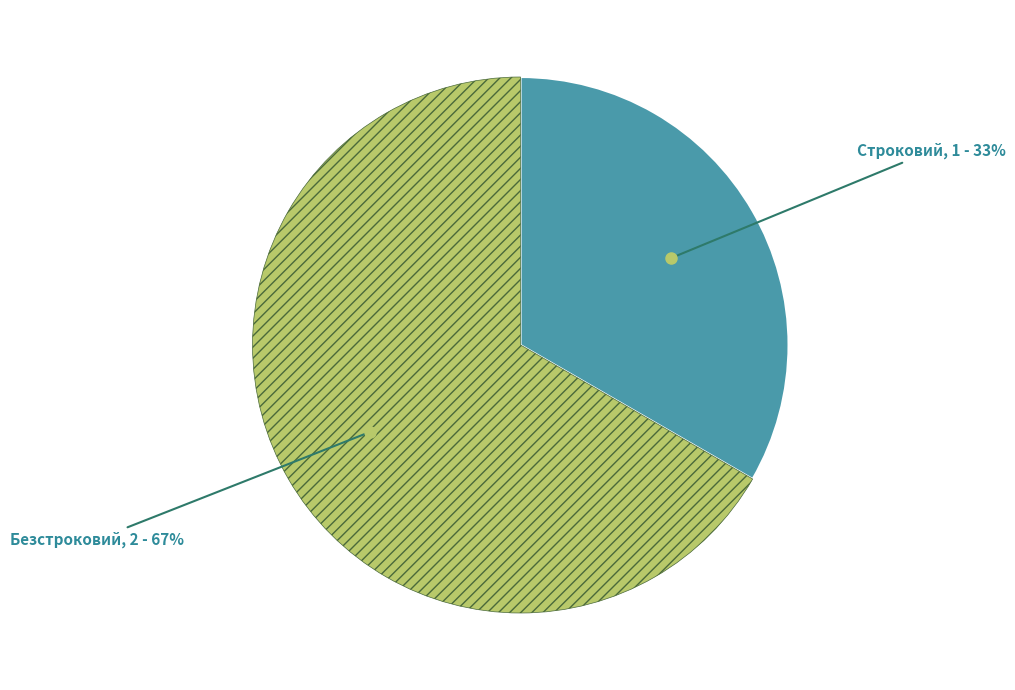

To the nearest percent, what is the average slice percentage?

50%